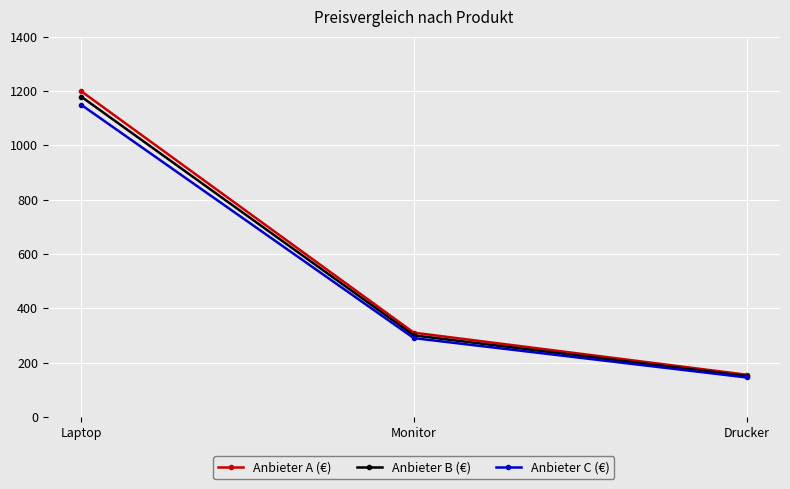

Reading right to left, extract all data points from this chart.

Anbieter A (€): Drucker=155	Monitor=310	Laptop=1200
Anbieter B (€): Drucker=150	Monitor=300	Laptop=1180
Anbieter C (€): Drucker=145	Monitor=290	Laptop=1150